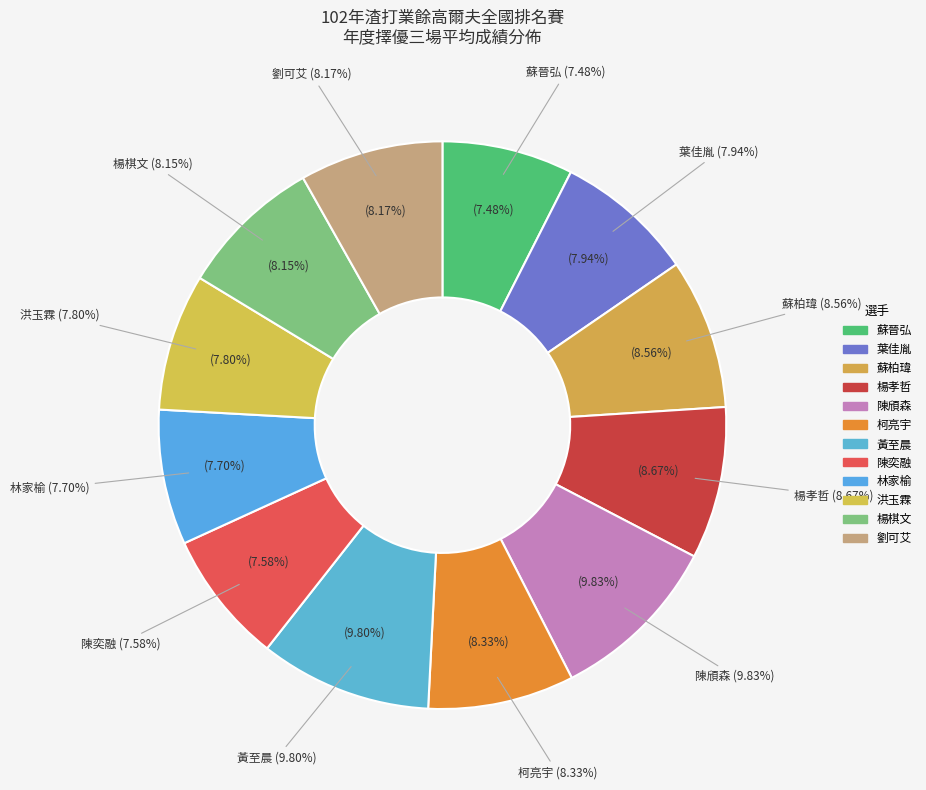

Is 楊棋文 the majority of the pie?

No